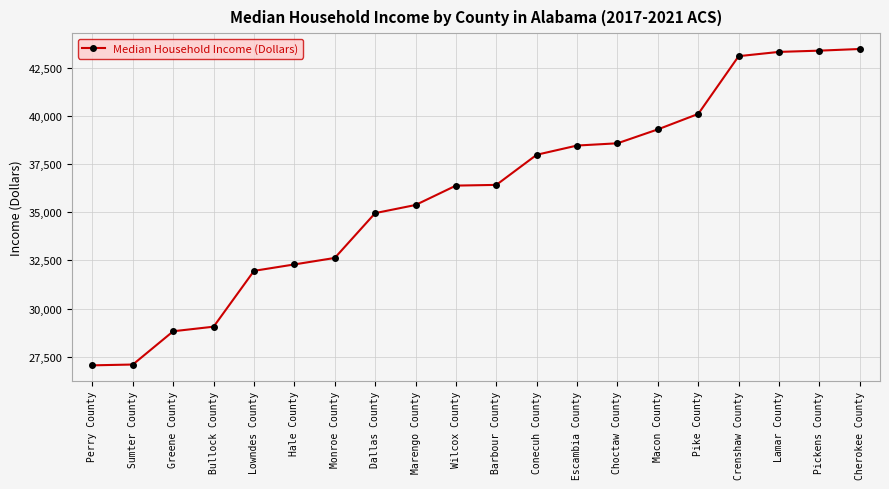

The chart shows a value of 43475 at Cherokee County. True or false?

True